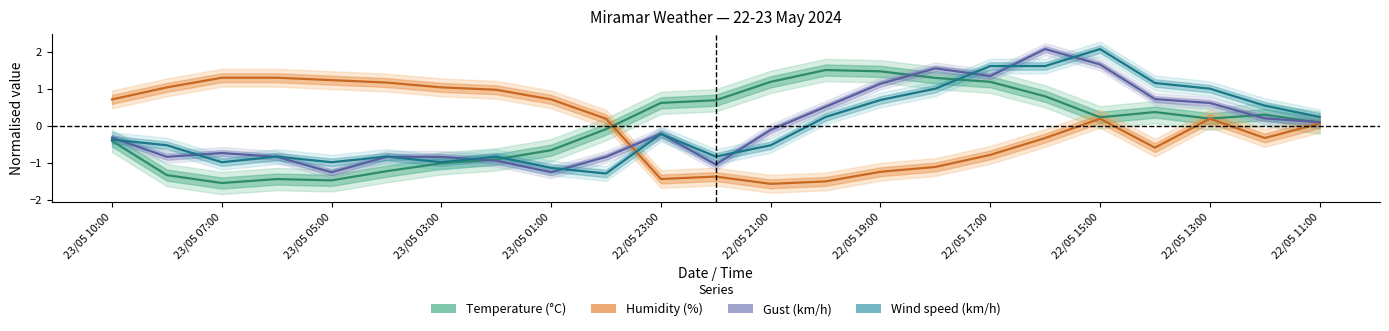

True or false: Temperature (°C) and Humidity (%) intersect in this chart.

True